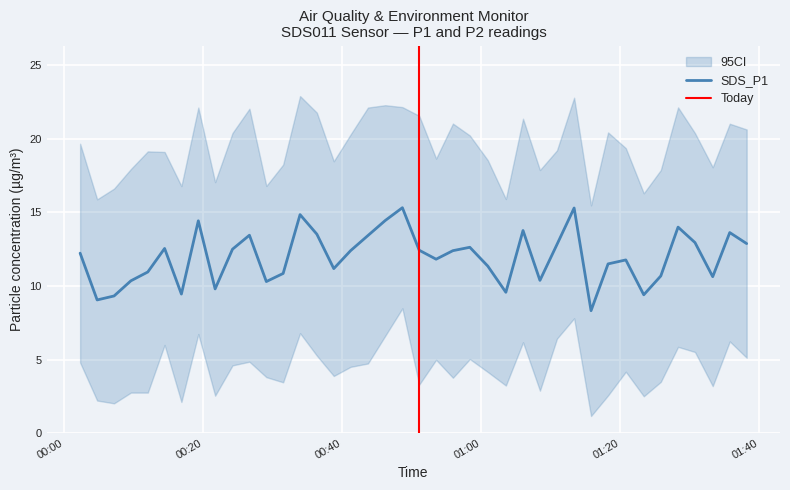

What is the approximate value of SDS_P1 at 8?

9.8